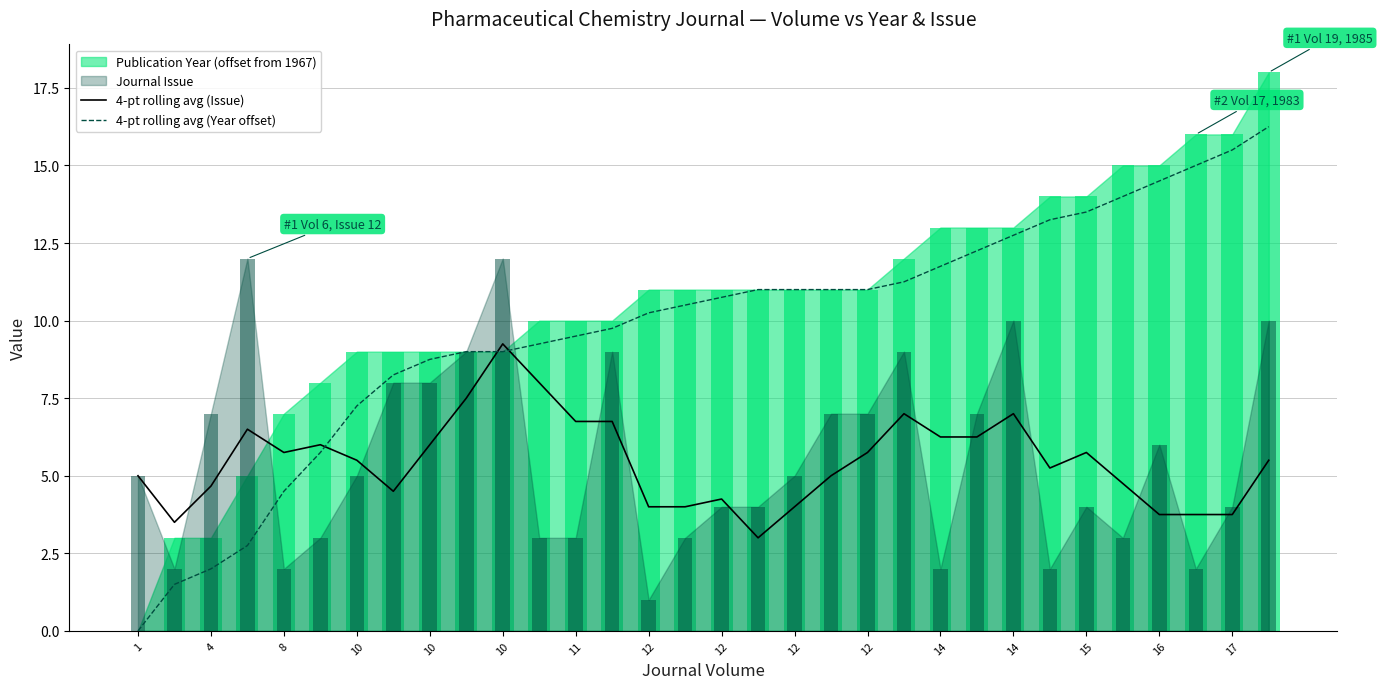

What is the difference between the maximum and minimum values in the 4-pt rolling avg (Issue) series?

6.2